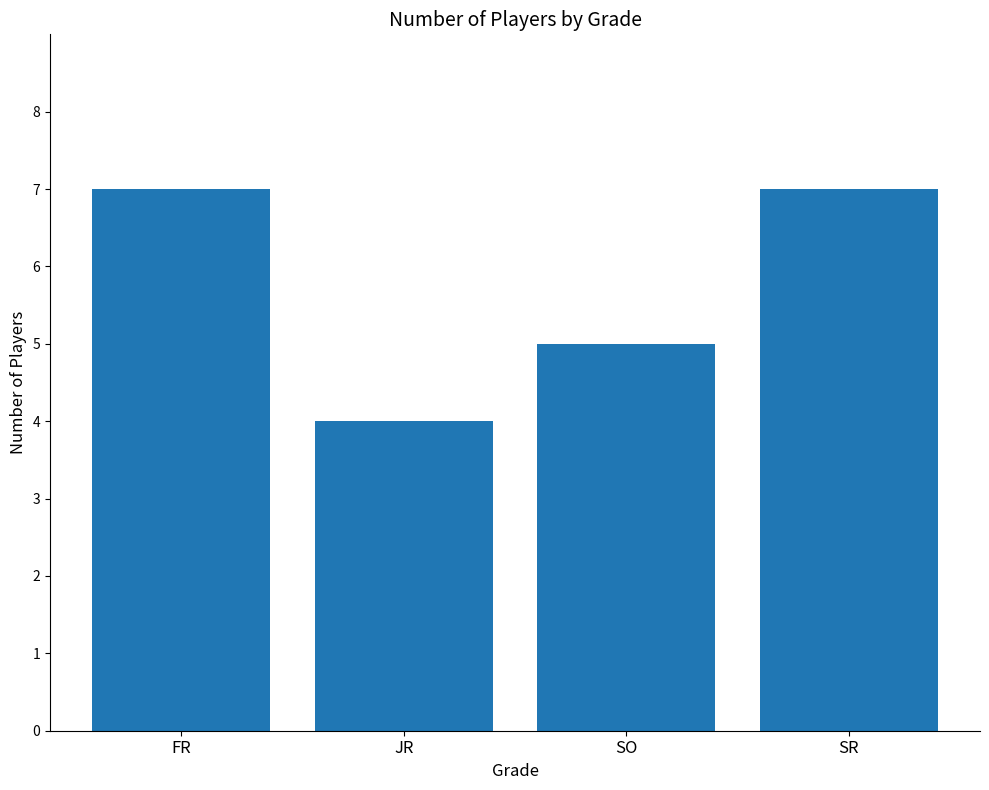

Reading left to right, transcribe all the data shown in this chart.

7	4	5	7